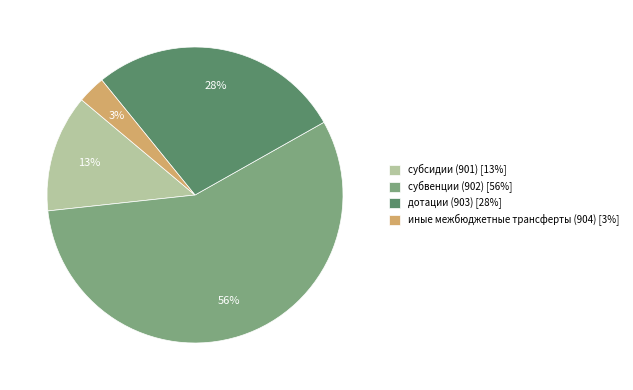

To the nearest percent, what portion does субсидии (901) represent?

13%